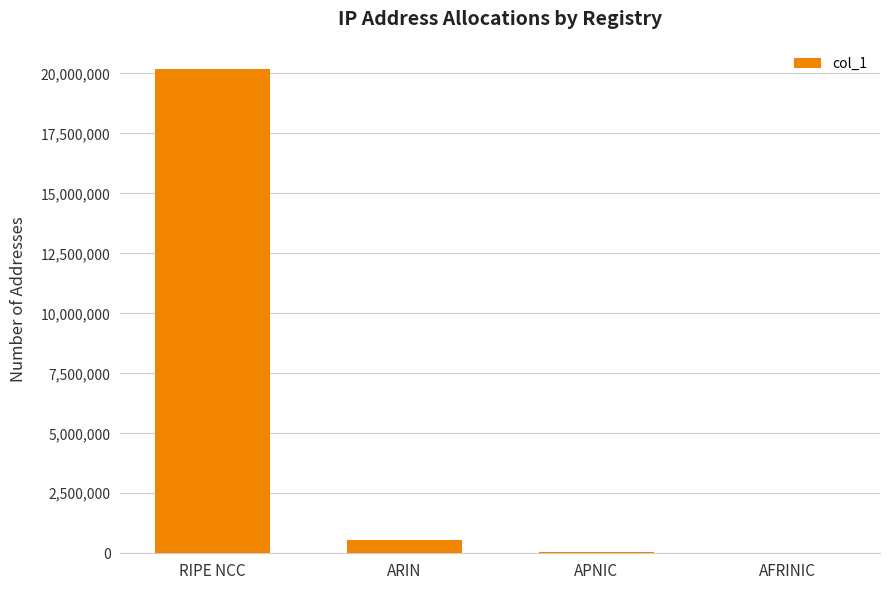

Which has a higher value, ARIN or AFRINIC?

ARIN